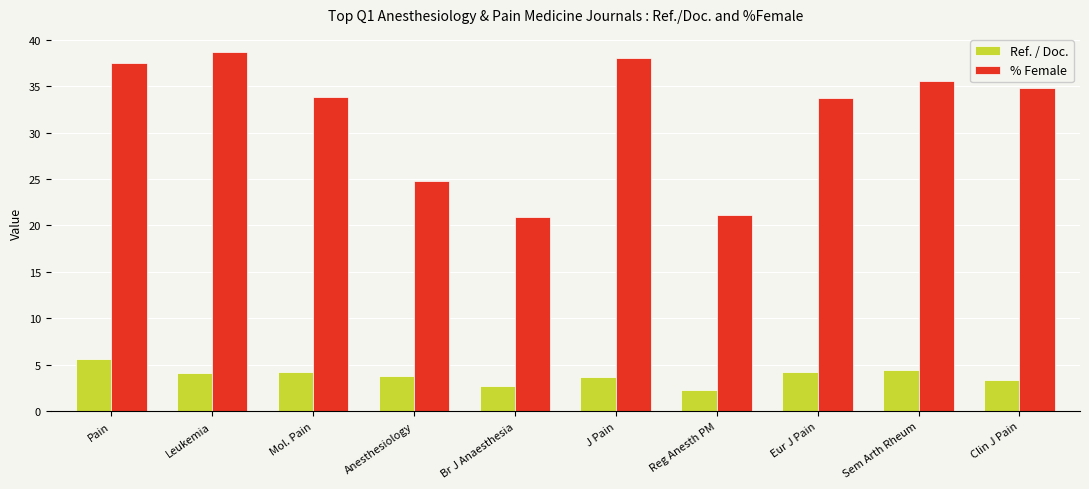

What is the spread (max minus min) of values at Reg Anesth PM?

18.9